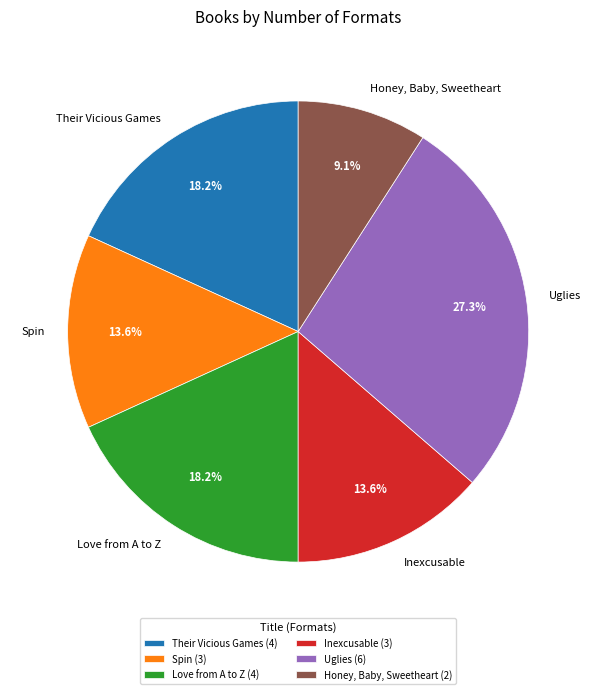

To the nearest percent, what is the combined percentage of Uglies and Honey, Baby, Sweetheart?

36%